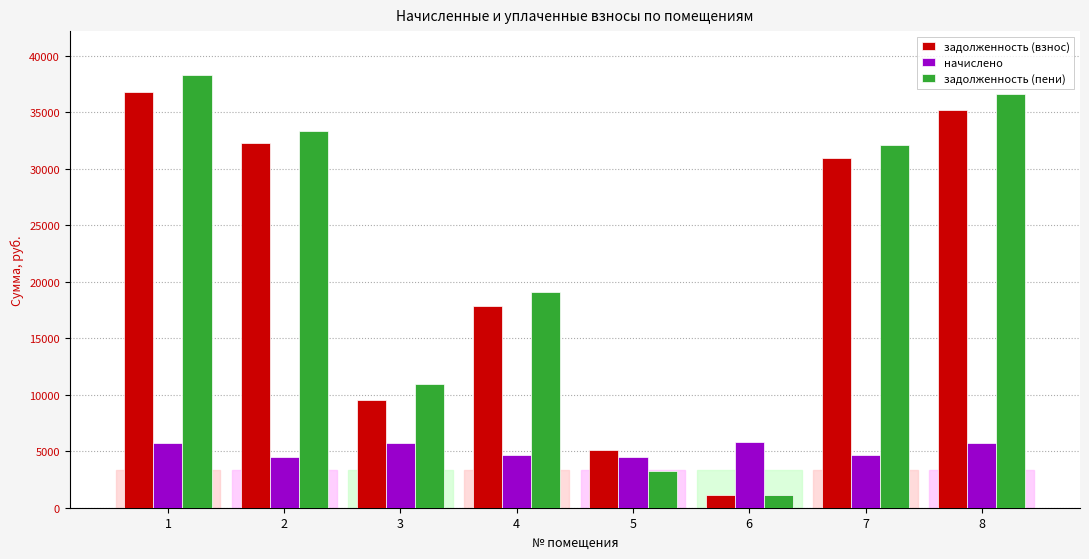

How many data points in начислено are above 5739?

4